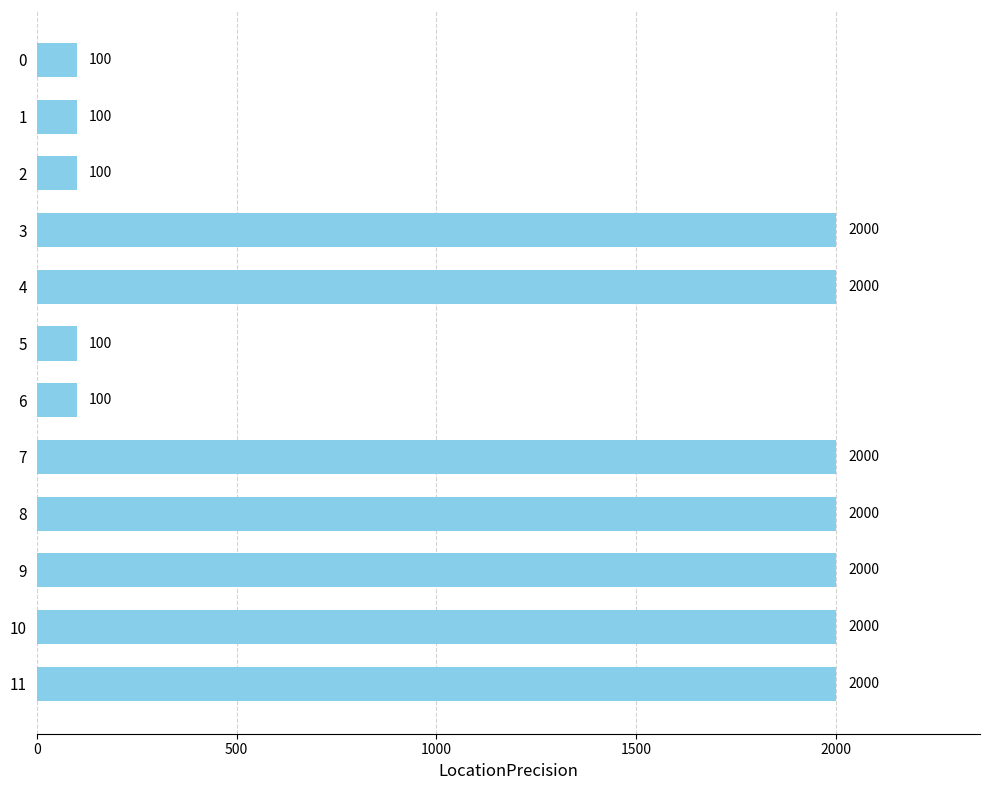

The value at 11 is 3025. True or false?

False